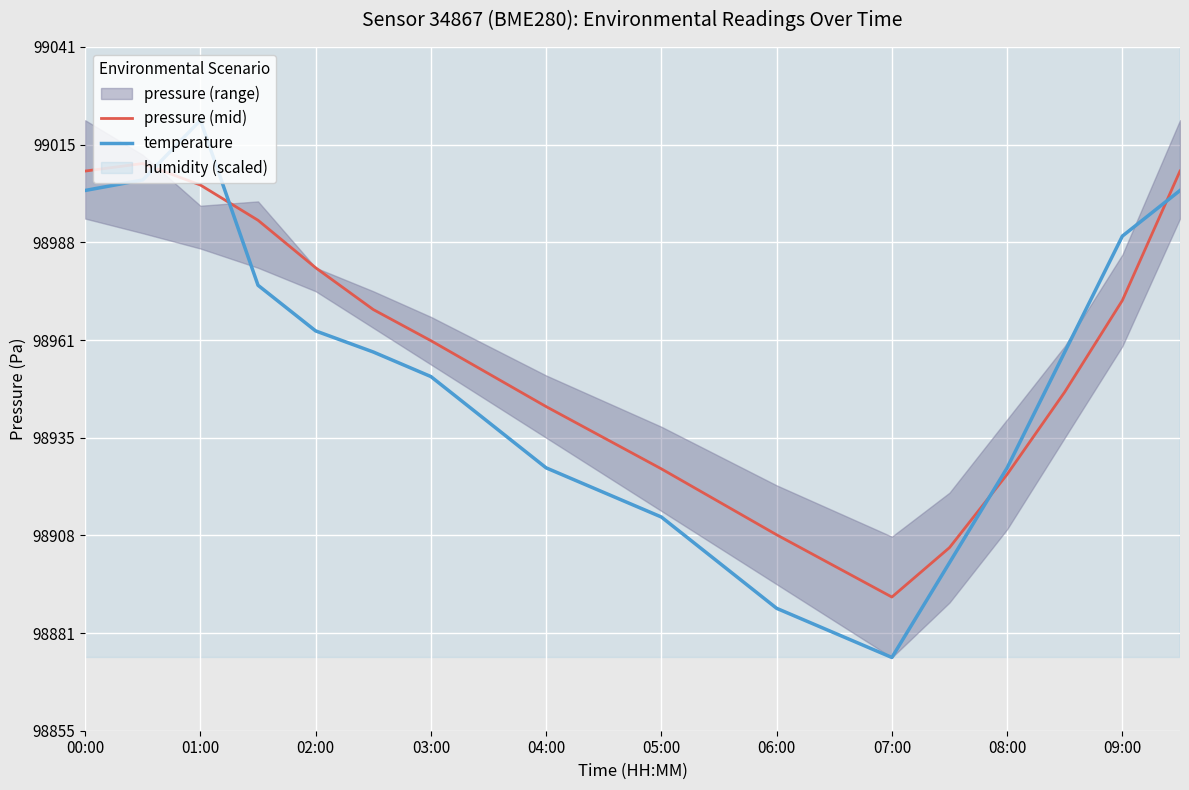

The value of temperature at 05:00 is 168603.6. True or false?

False